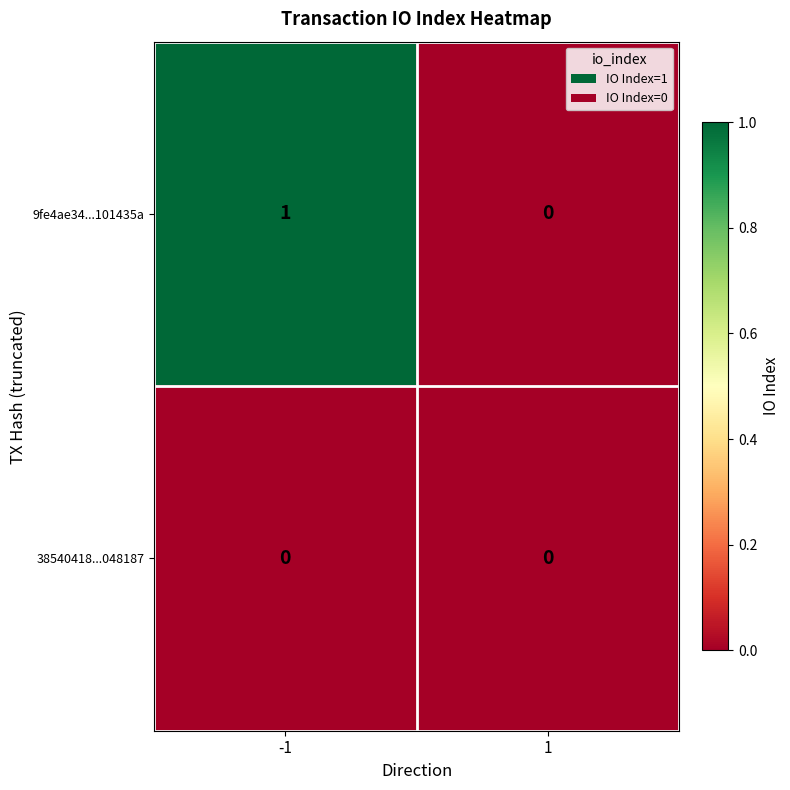

Reading right to left, extract all data points from this chart.

9fe4ae34...101435a: 1=0	-1=1
38540418...048187: 1=0	-1=0